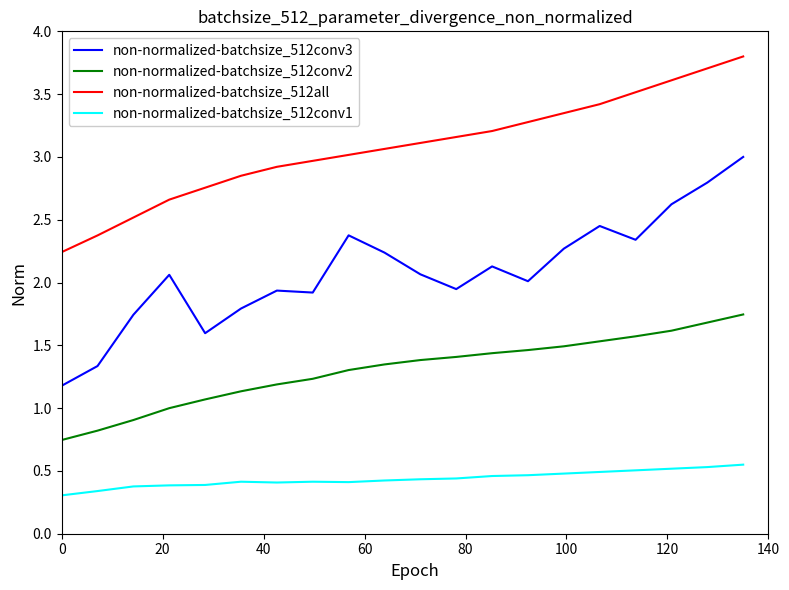

What is the difference between the maximum and minimum values in the non-normalized-batchsize_512conv3 series?

1.8